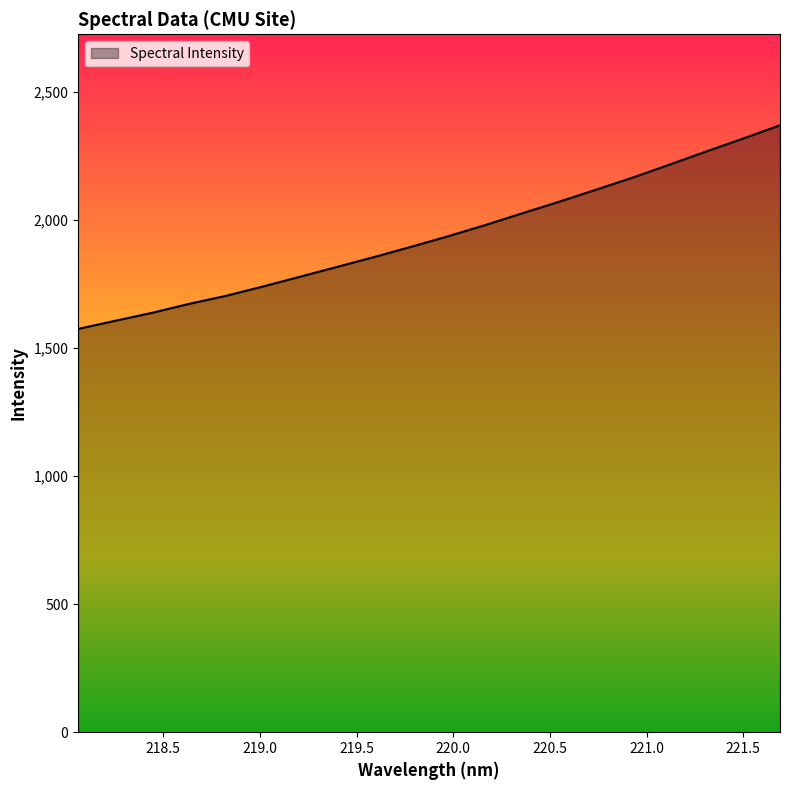

What is the sum of all values?

38759.1